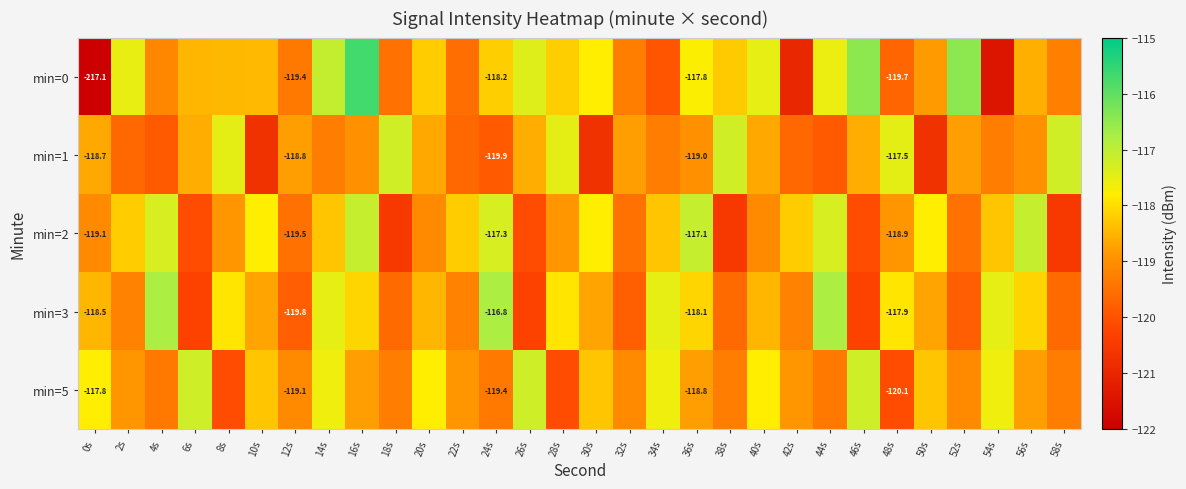

What is the minimum value shown in the chart?

-217.1